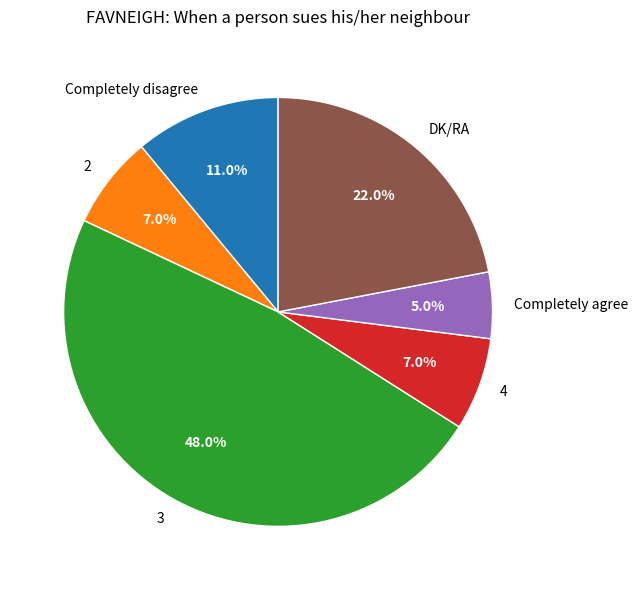

Which category has the biggest portion of the pie?

3